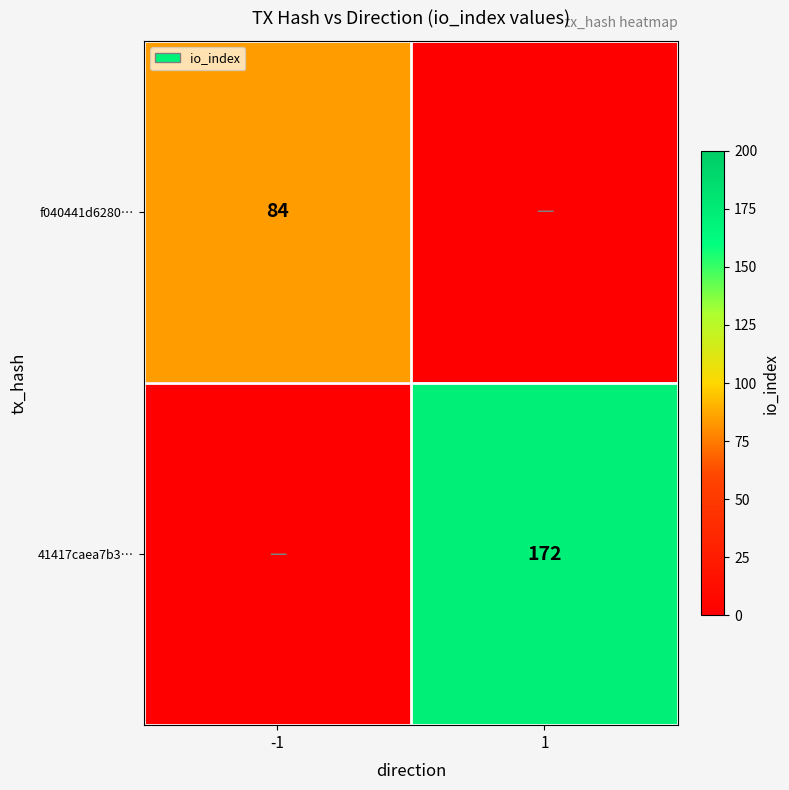

Is it true that 41417caea7b3… equals 38 at 1?

False